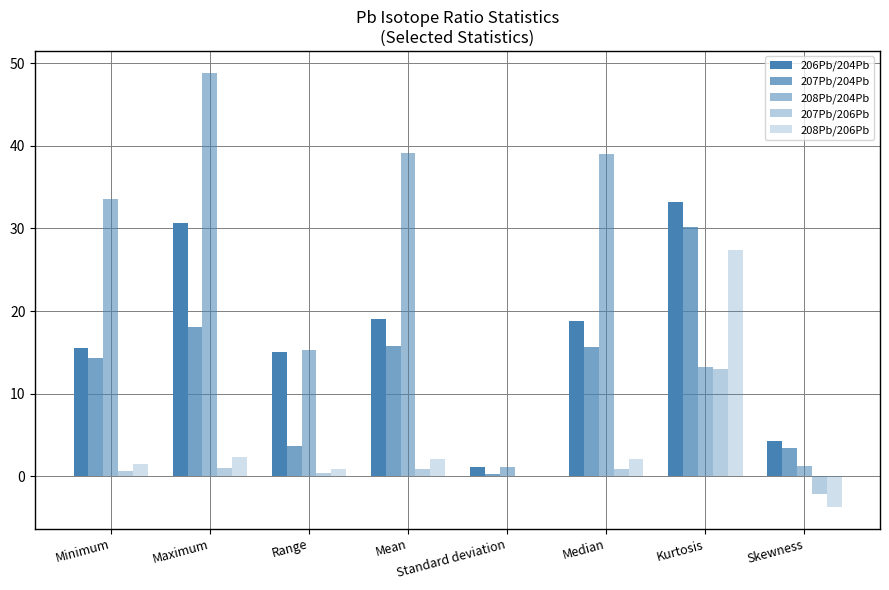

How many series are shown in this chart?

5